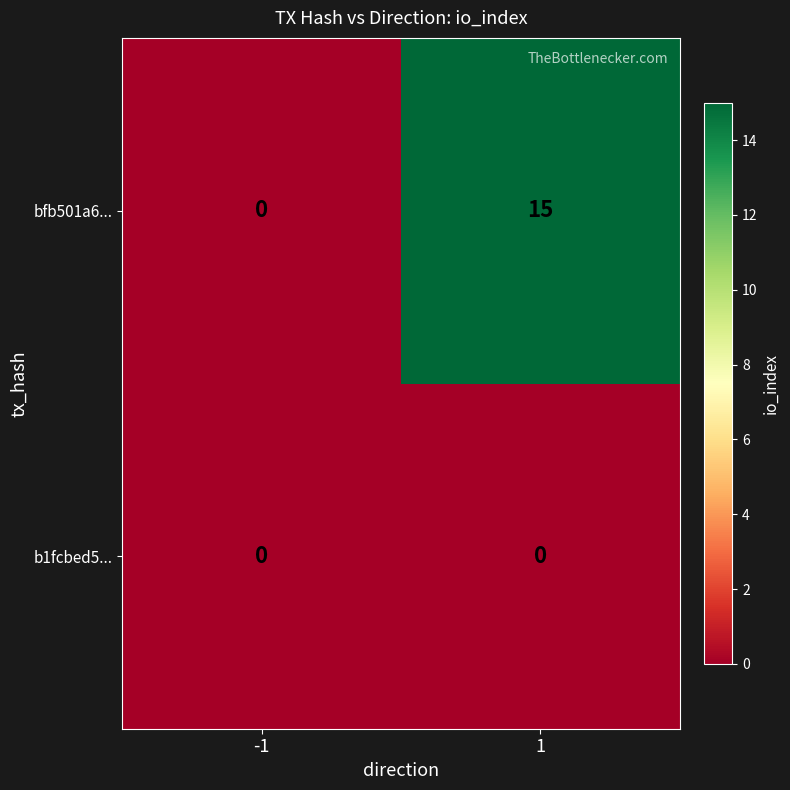

List the series in order of their overall mean, lowest first.

b1fcbed5..., bfb501a6...